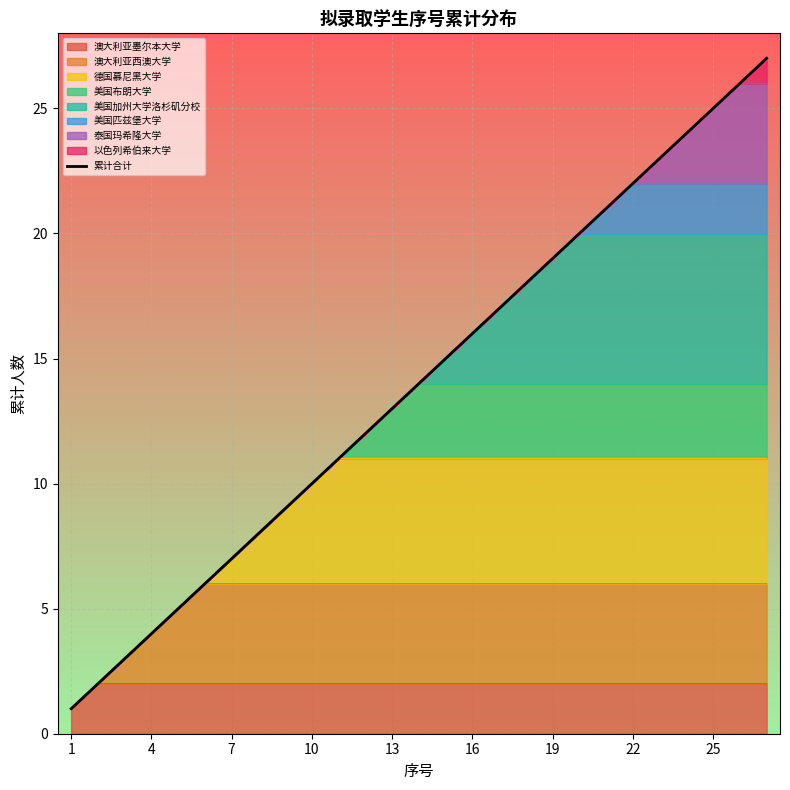

Reading left to right, what are all the values shown in this chart?

1	2	3	4	5	6	7	8	9	10	11	12	13	14	15	16	17	18	19	20	21	22	23	24	25	26	27